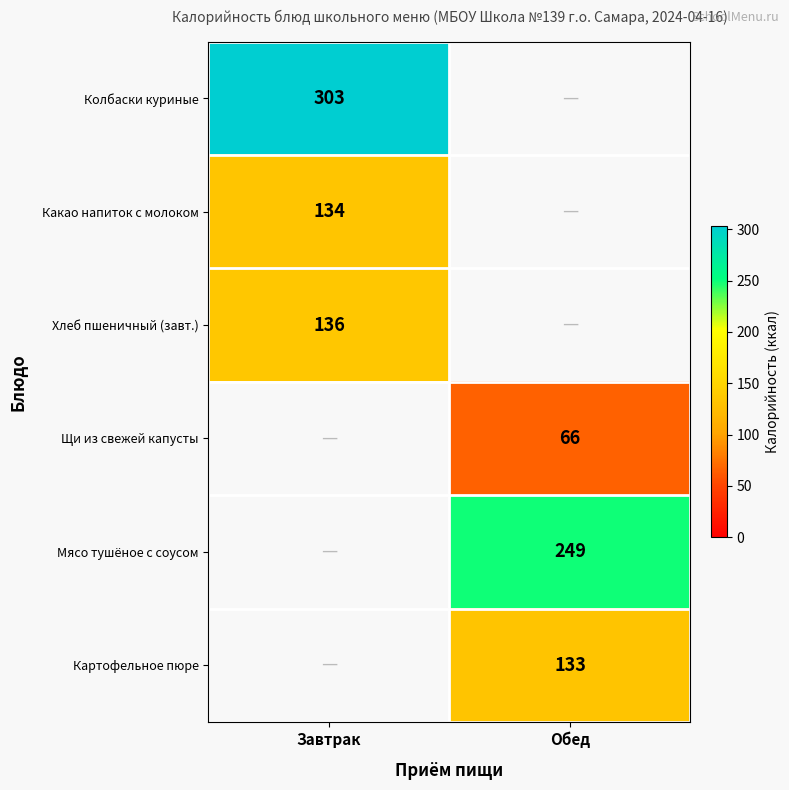

Is the value of Щи из свежей капусты at Обед greater than the value of Какао напиток с молоком at Завтрак?

No